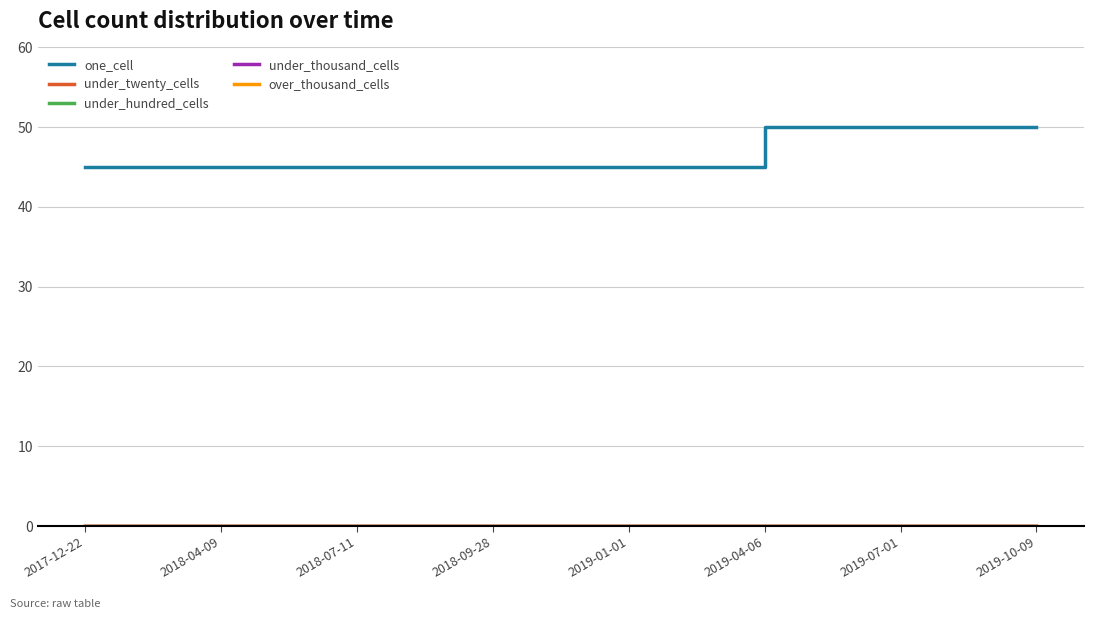

How many lines are shown in the chart?

5